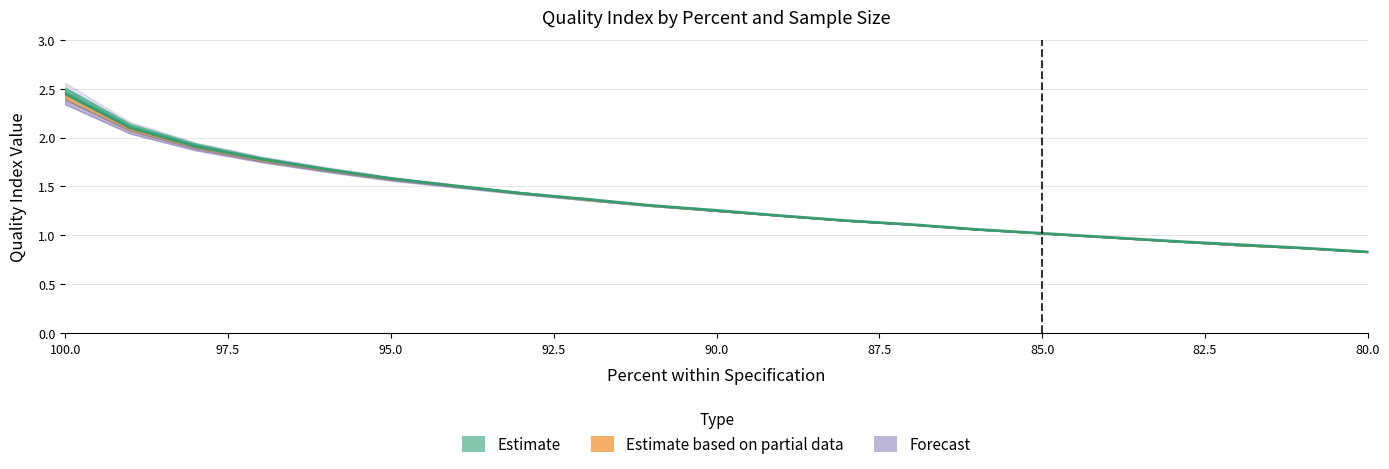

What is the value of the 23…29 point at the 10th from the left?

1.3